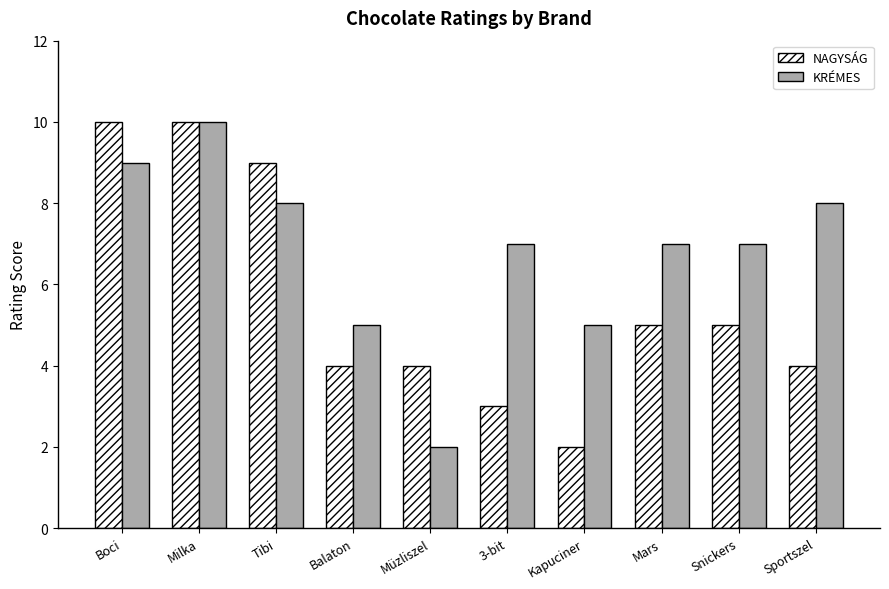

Rank the series by their average value, from lowest to highest.

NAGYSÁG, KRÉMES